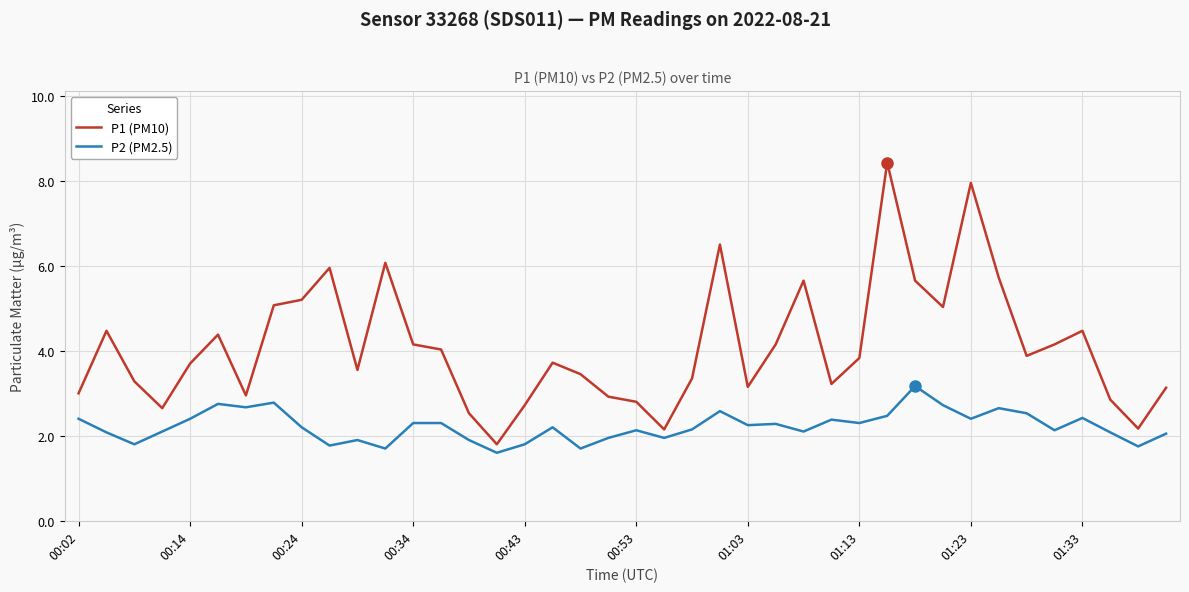

What is the greatest value displayed?

8.4